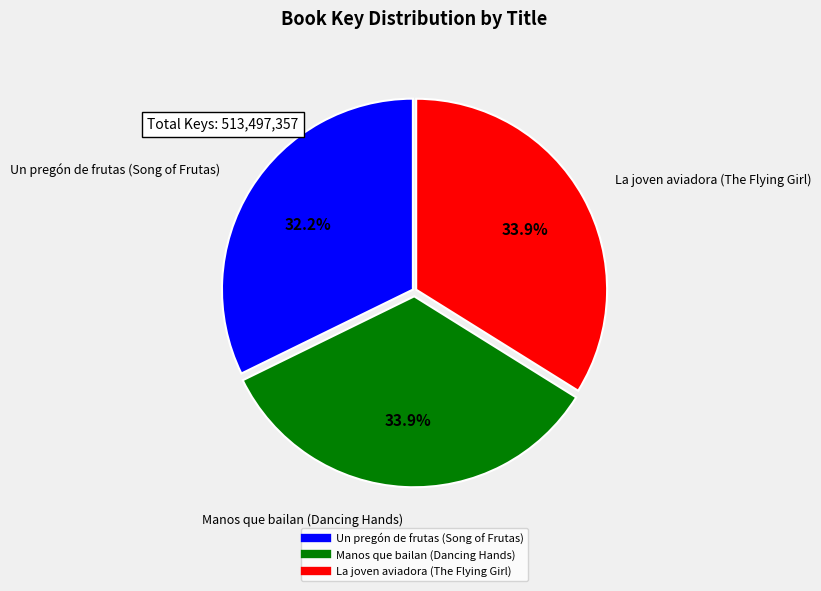

Which category has the smallest portion of the pie?

Un pregón de frutas (Song of Frutas)